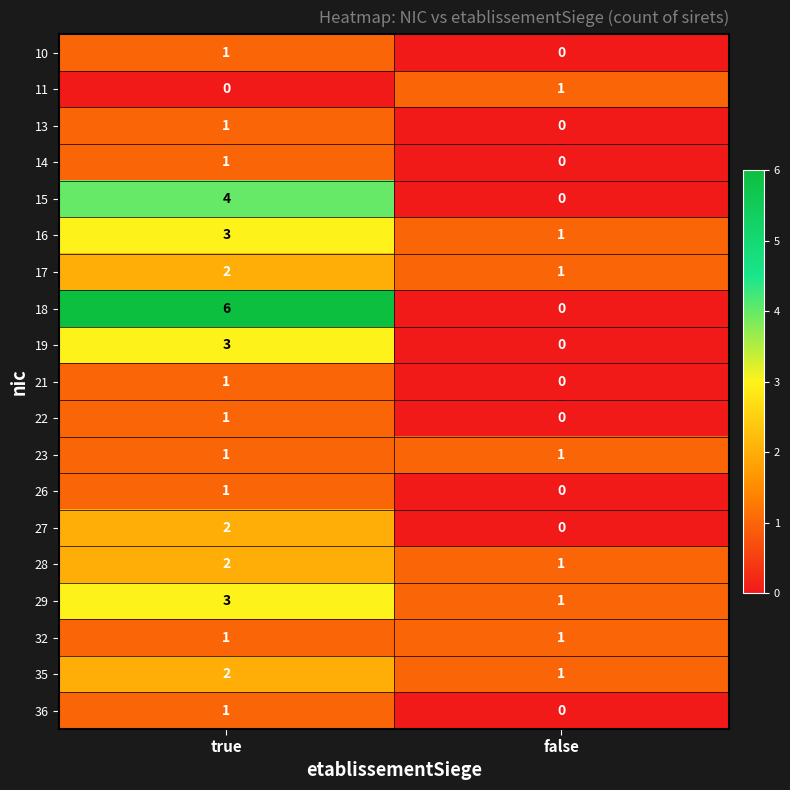

What is the maximum value shown in the chart?

6